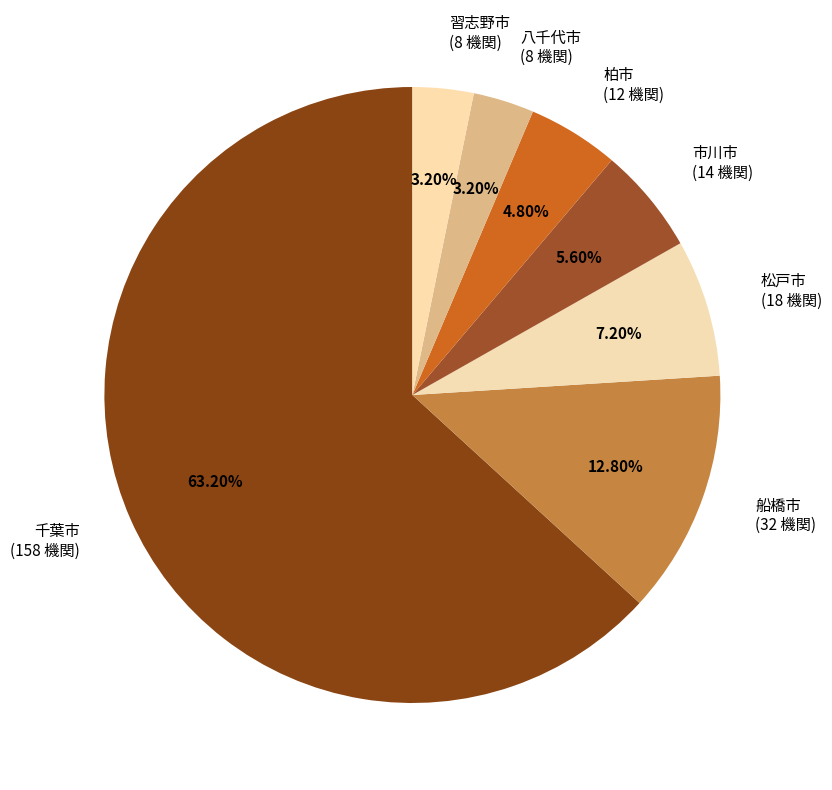

What is the majority slice?

千葉市